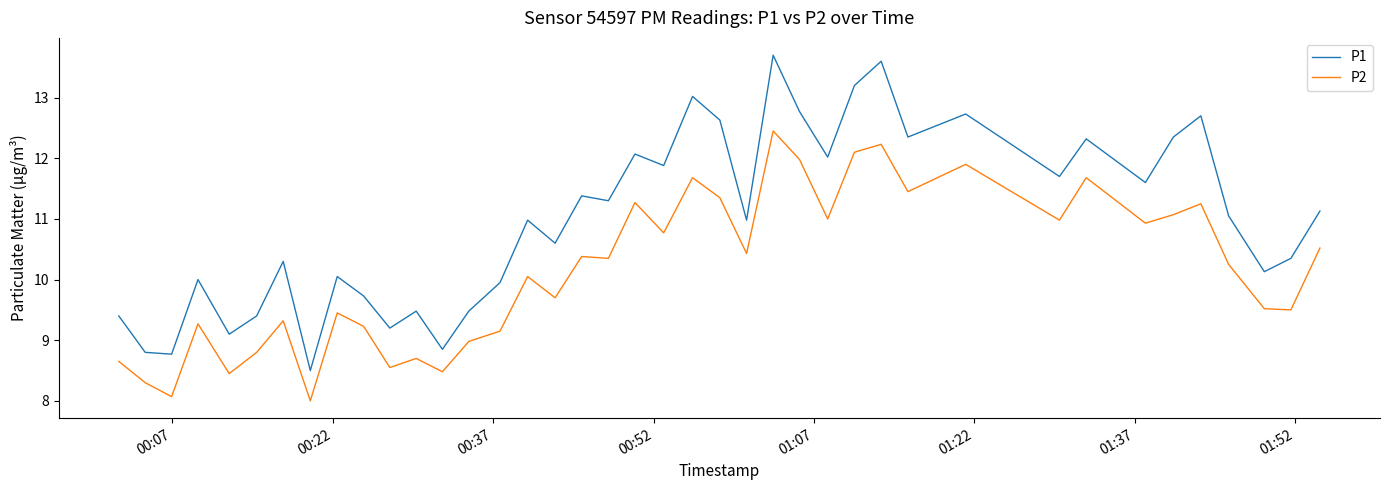

Which series has the largest total across all categories?

P1